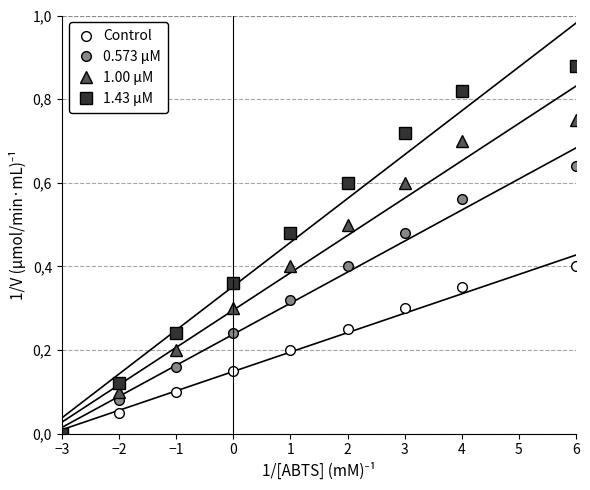

Between −2 and 2, which series saw the biggest shift?

1.43 μM